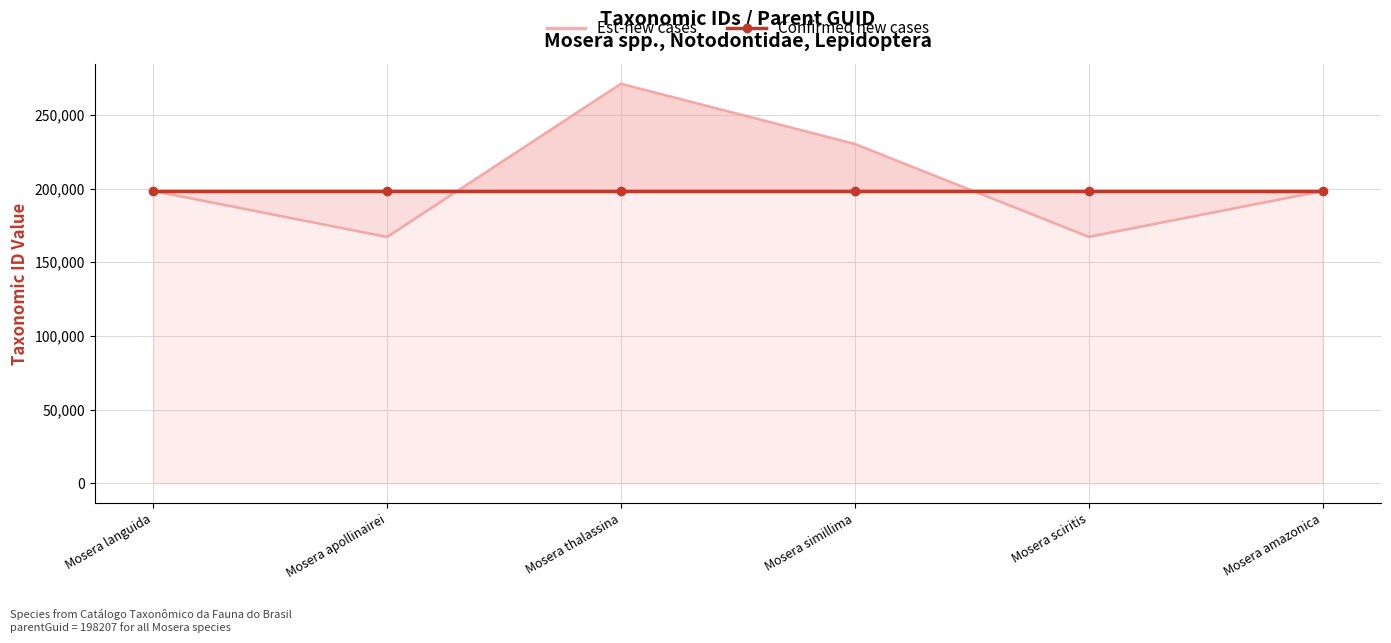

Which has a higher value, Mosera apollinairei or Mosera sciritis?

Mosera sciritis